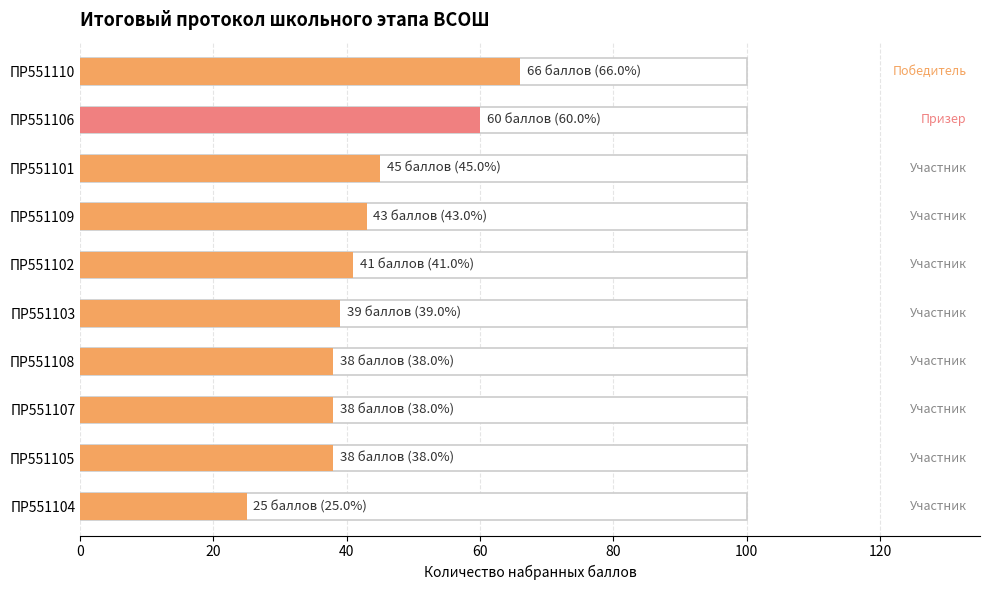

How many series are shown in this chart?

1